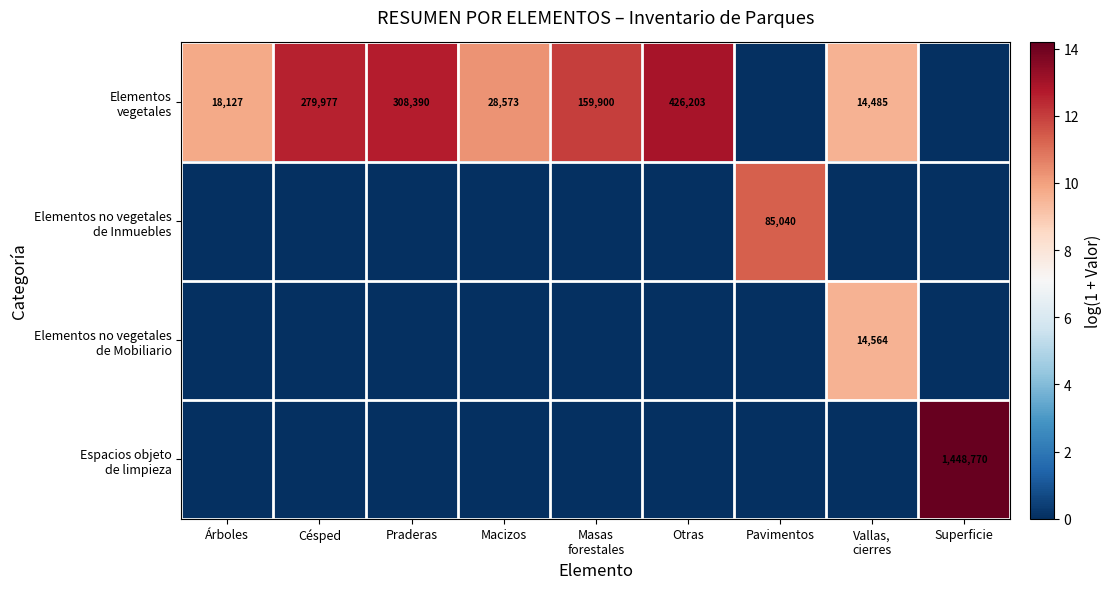

Which label corresponds to the largest value in the chart?

Superficie